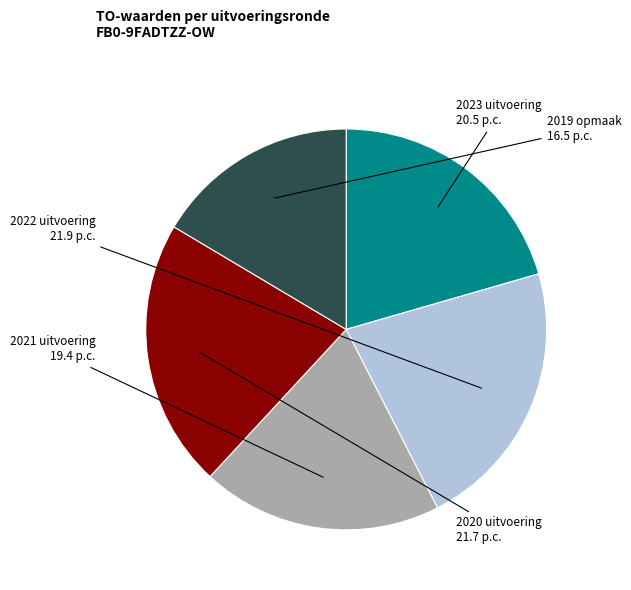

What is the ratio of the value at 2019 opmaak to the value at 2021 uitvoering?

0.8